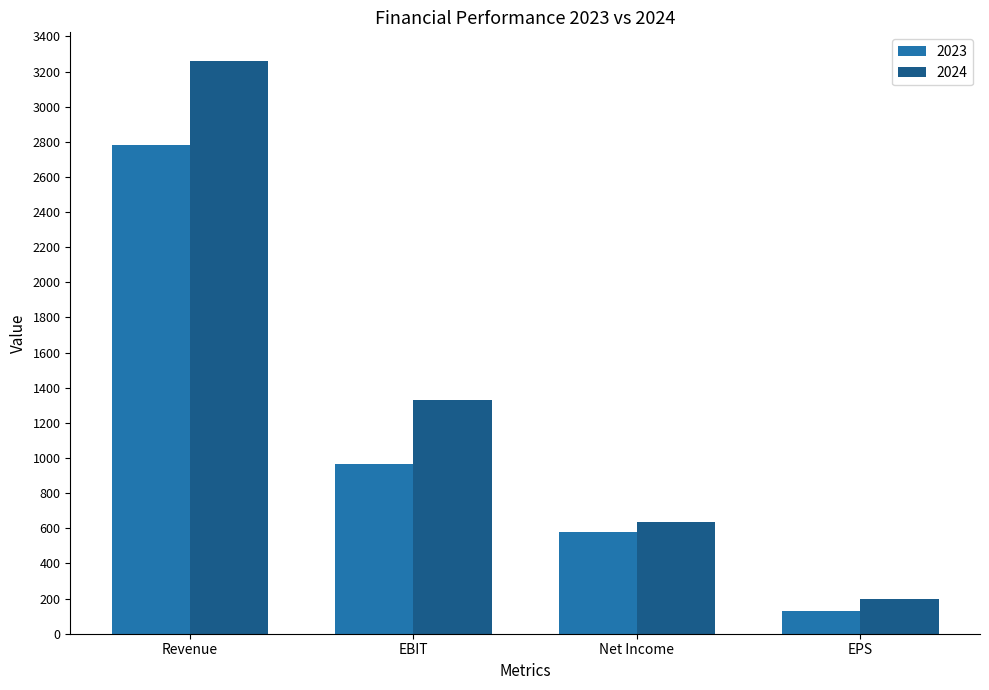

At Net Income, list the series in order from smallest to largest.

2023, 2024